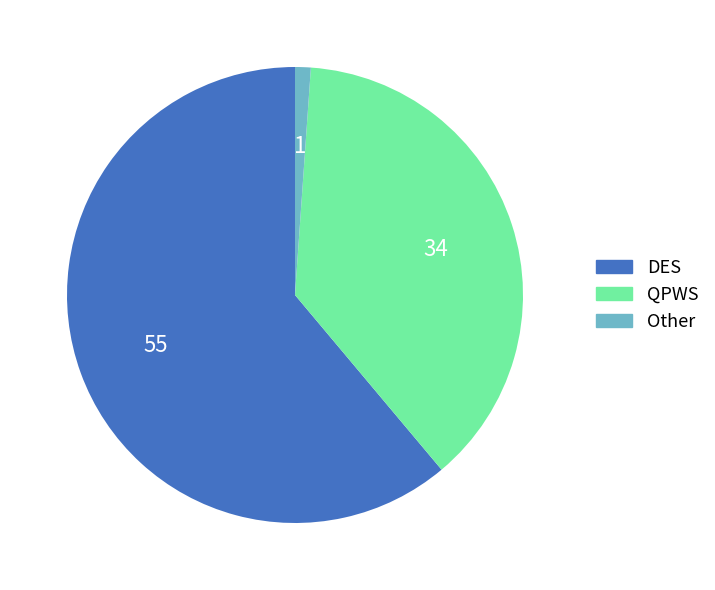

Is there a majority slice in this chart?

Yes